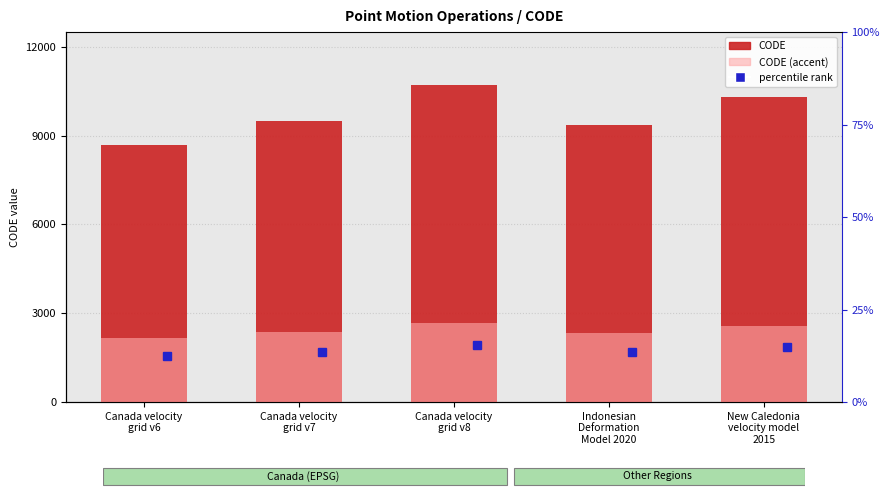

Is it true that CODE (accent) equals 829.3 at Indonesian
Deformation
Model 2020?

False